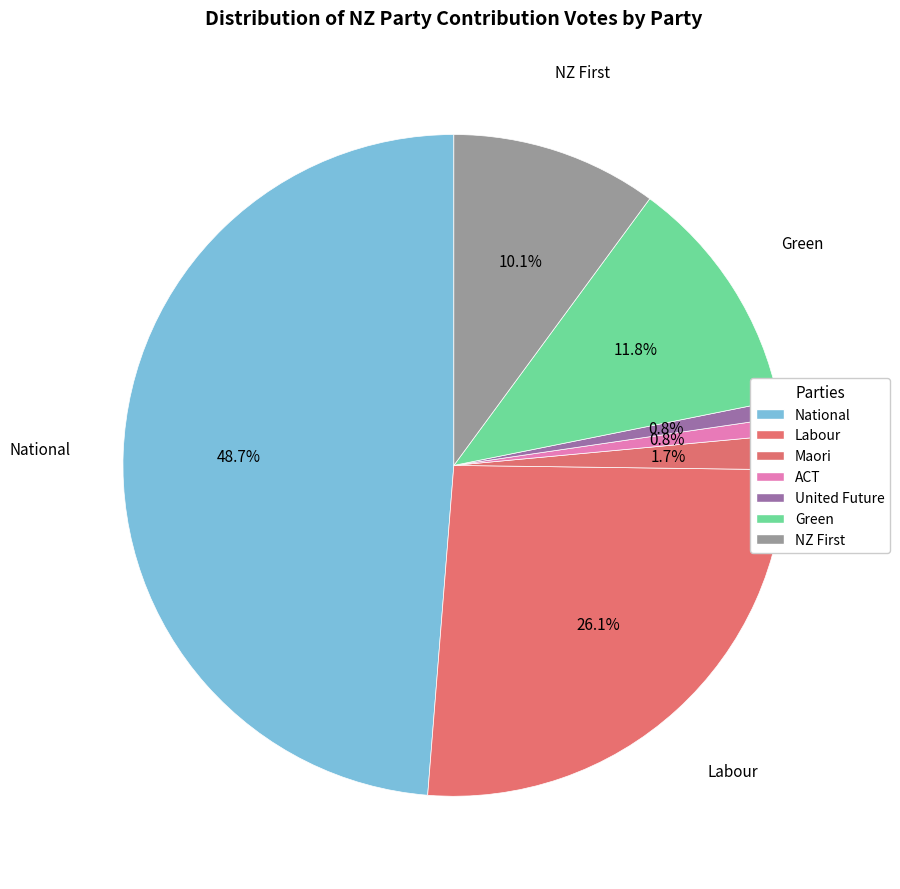

How many segments does this pie chart have?

7